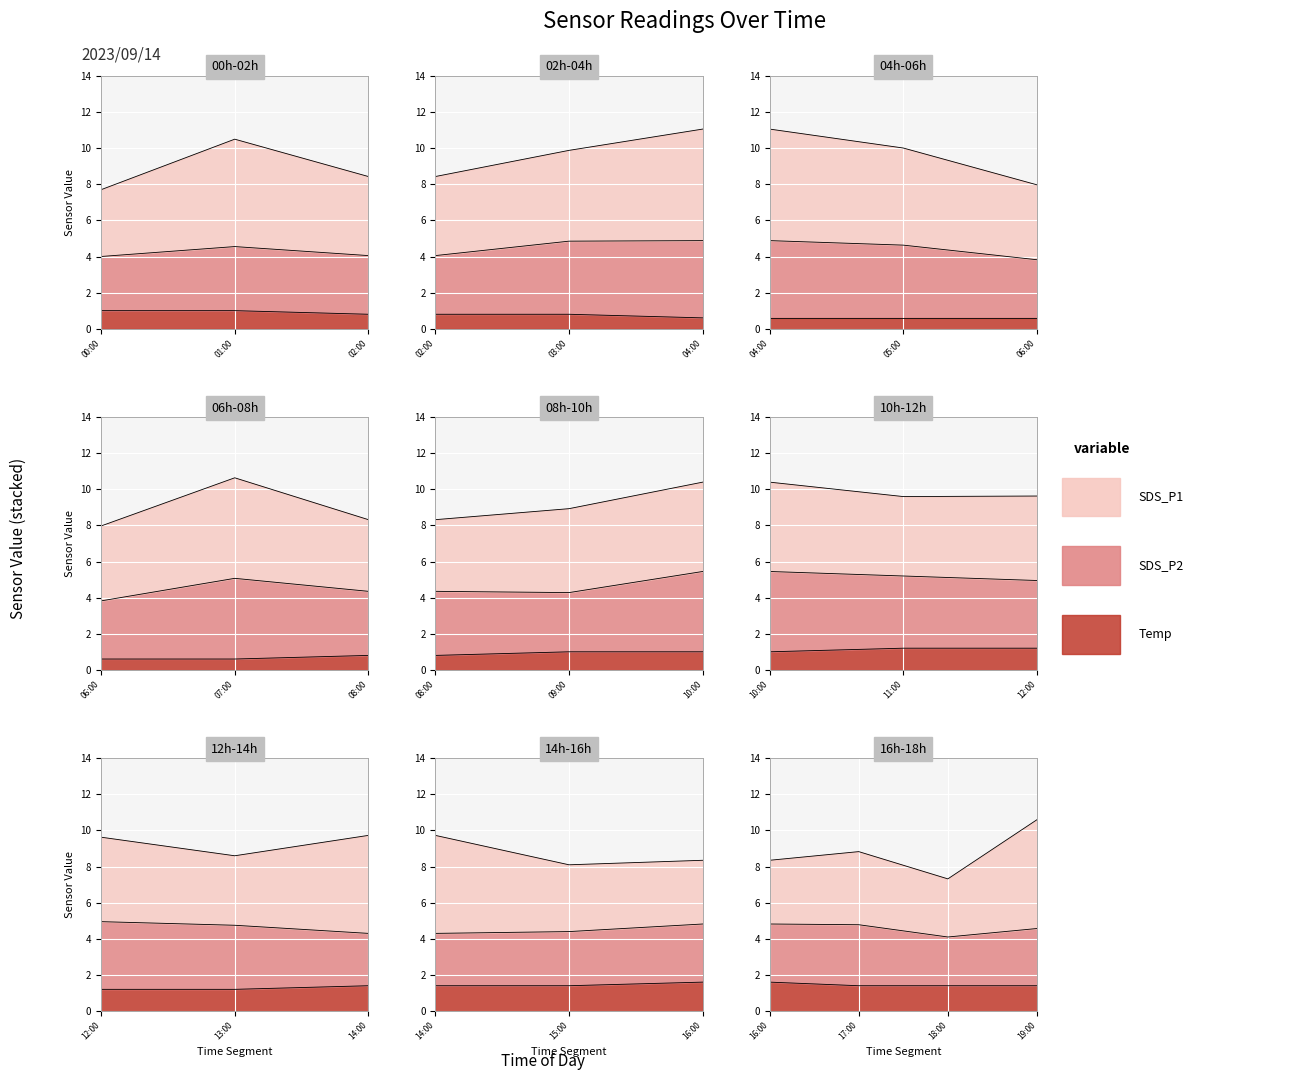

What are all the series names shown in the legend?

SDS_P1, SDS_P2, Temp